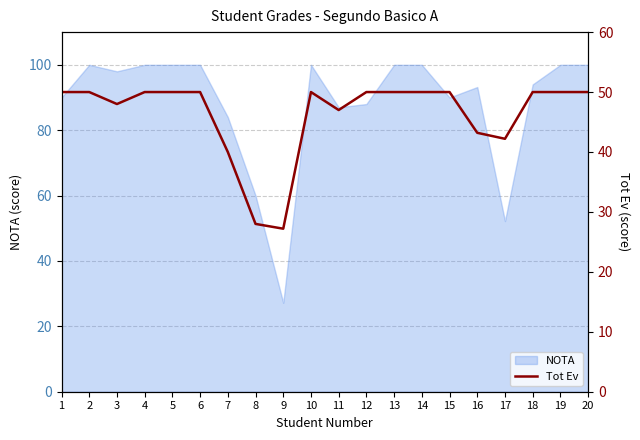

Is it true that NOTA equals 84.0 at 7?

True